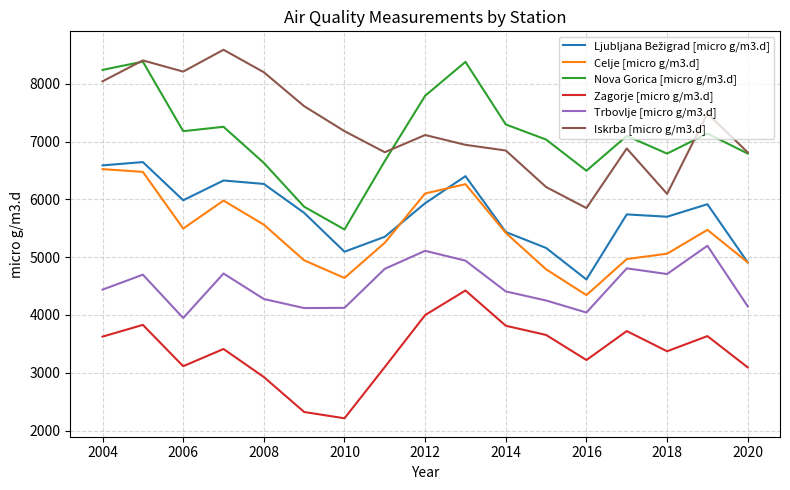

True or false: Nova Gorica [micro g/m3.d] and Zagorje [micro g/m3.d] cross at least once.

False